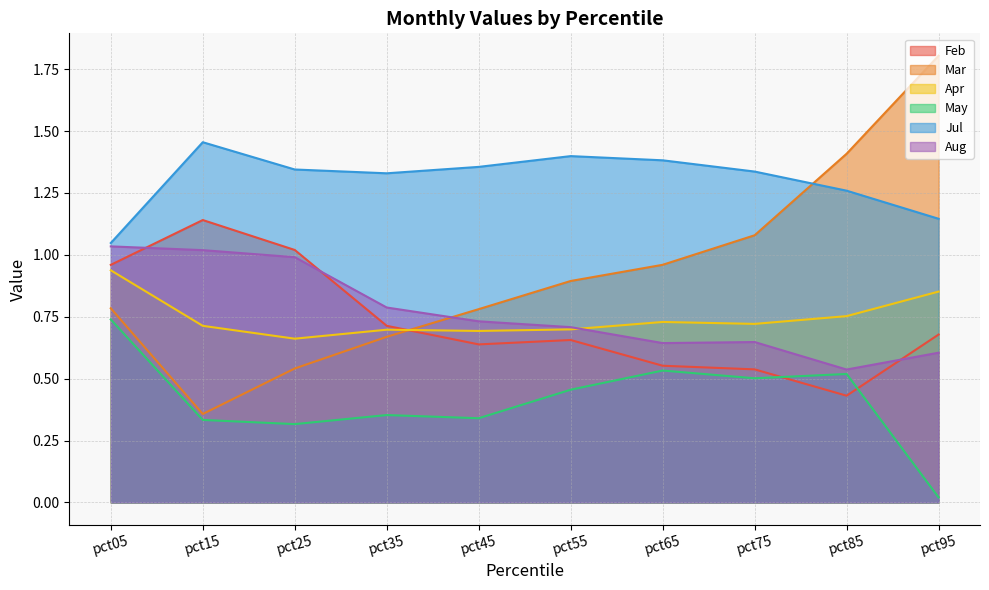

How many categories are shown in the chart?

10